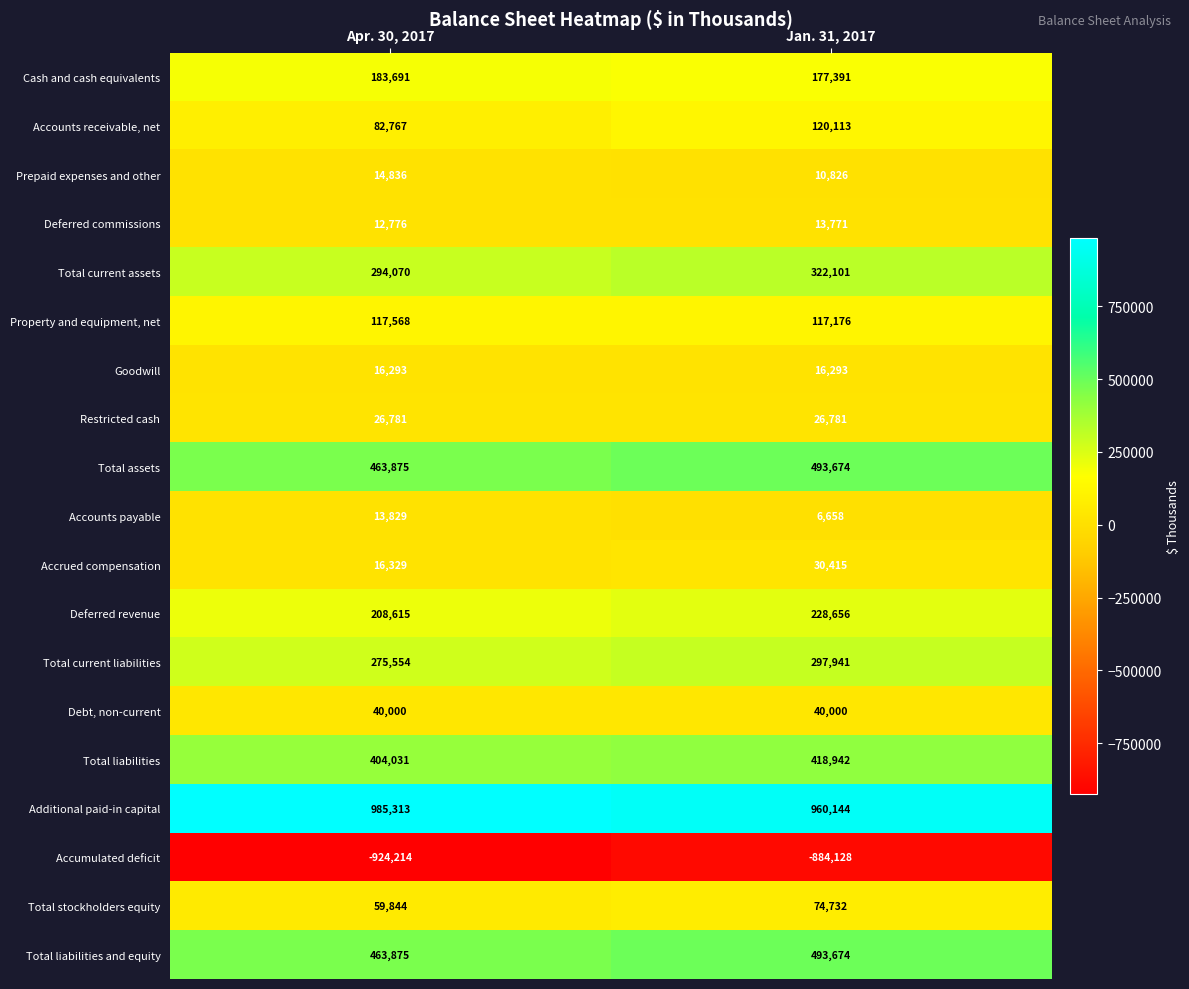

What is the total value across all series at Apr. 30, 2017?

2755833